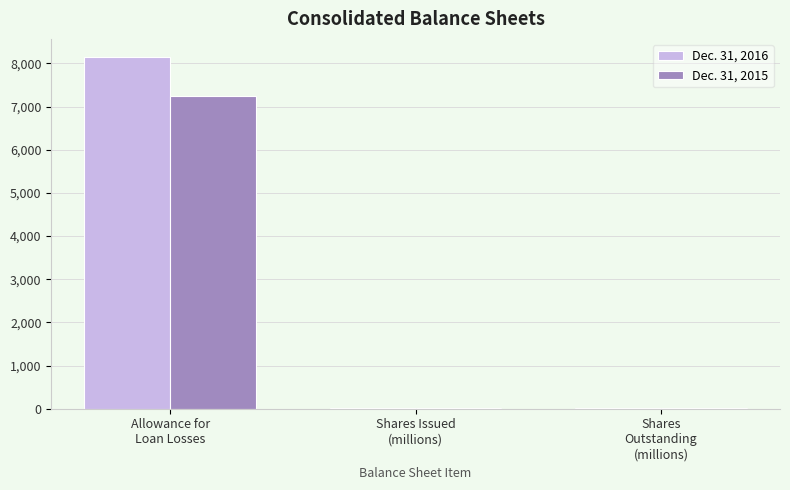

What is the spread (max minus min) of values at Allowance for
Loan Losses?

918.0